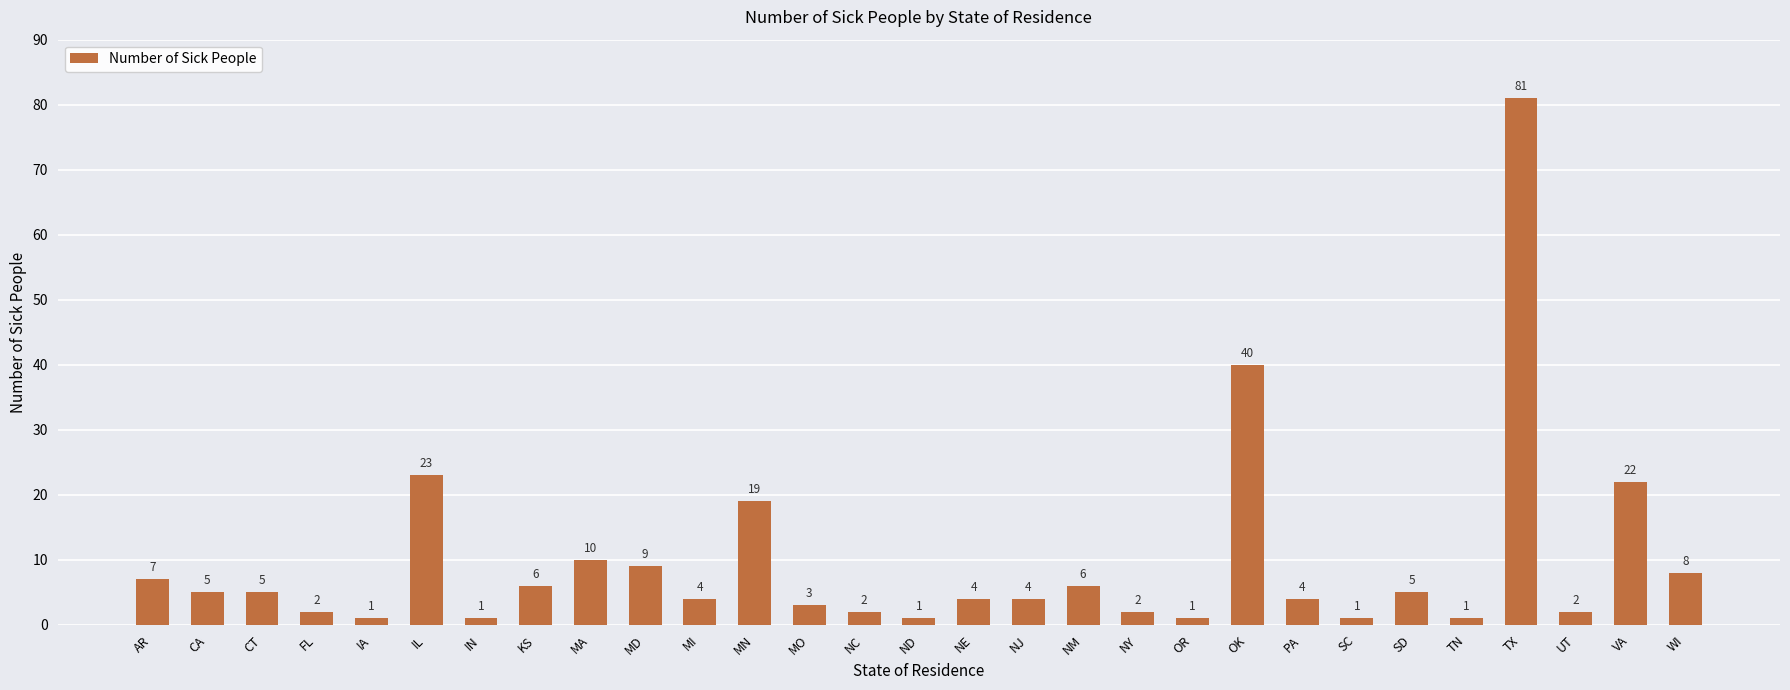

True or false: the data shows 2 at NY.

True